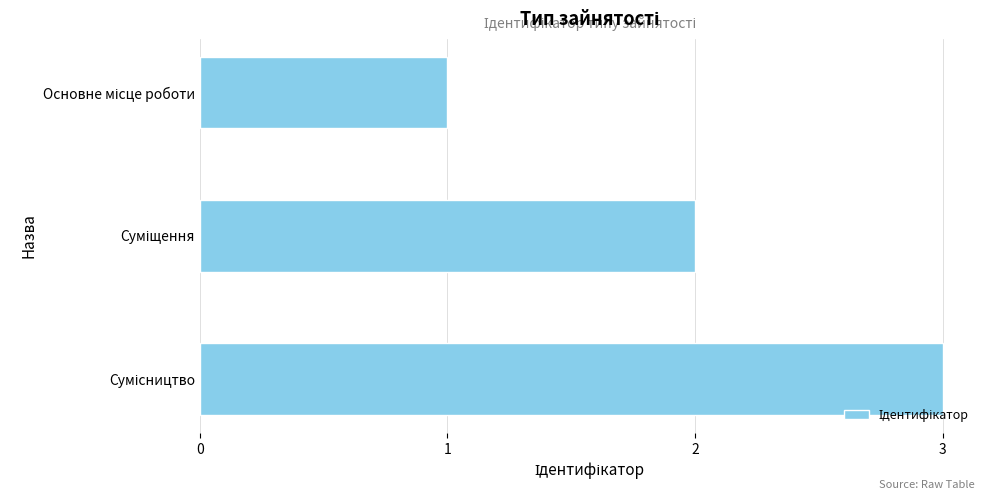

What is the greatest value displayed?

3